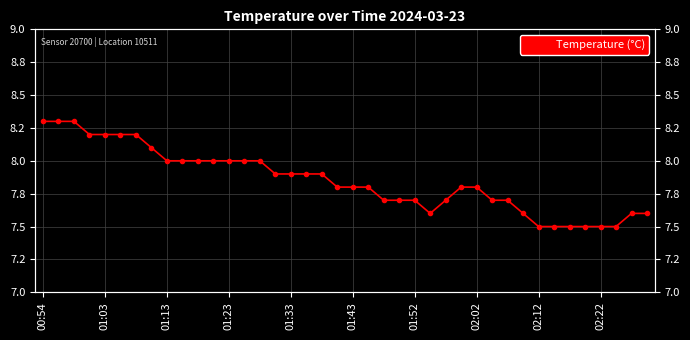

Reading left to right, extract all data points from this chart.

8.3	8.3	8.3	8.2	8.2	8.2	8.2	8.1	8.0	8.0	8.0	8.0	8.0	8.0	8.0	7.9	7.9	7.9	7.9	7.8	7.8	7.8	7.7	7.7	7.7	7.6	7.7	7.8	7.8	7.7	7.7	7.6	7.5	7.5	7.5	7.5	7.5	7.5	7.6	7.6